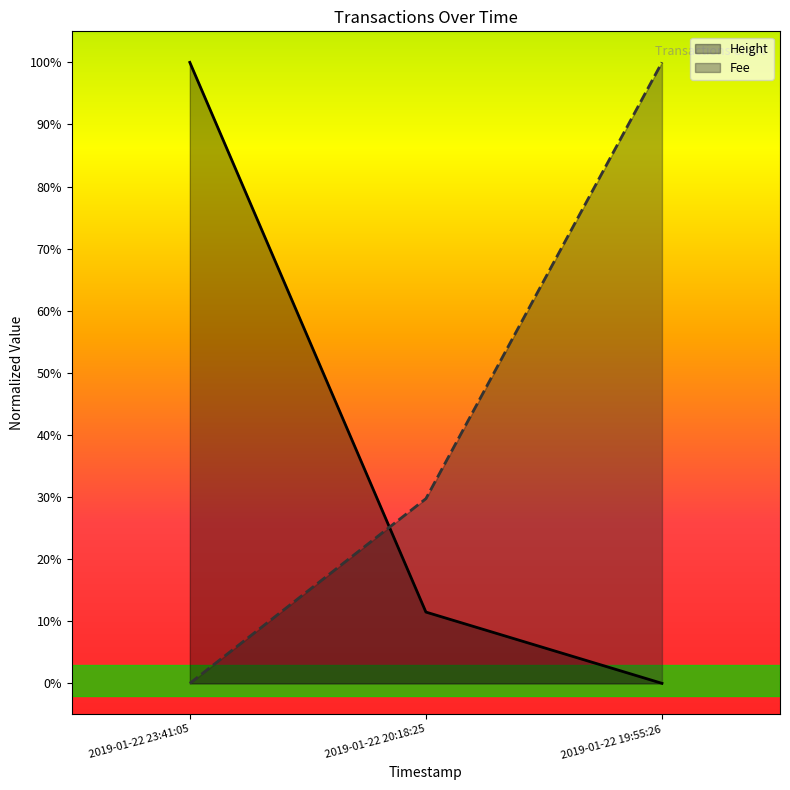

What is the label of the 2nd point from the right?

2019-01-22 20:18:25